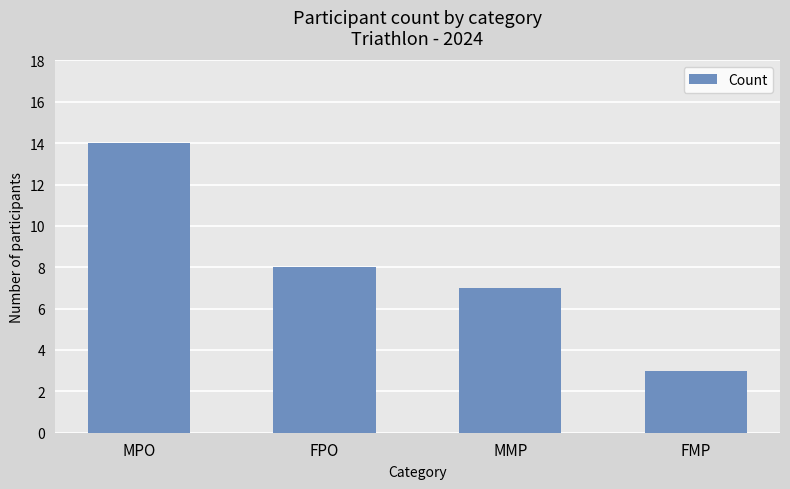

What is the change in value from MPO to MMP?

-7